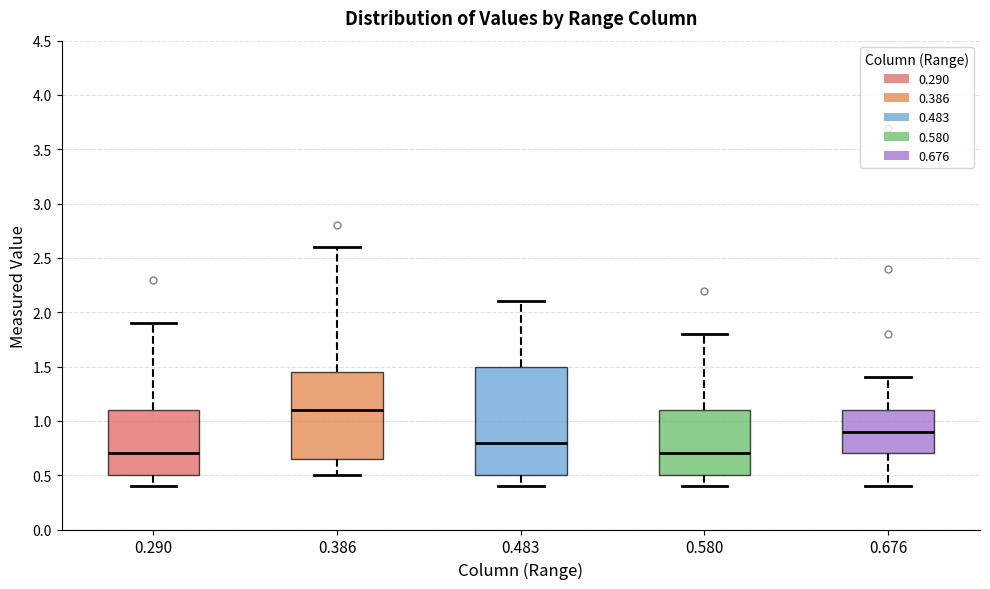

Comparing the boxes themselves (not the whiskers), which one is the tallest?

0.483